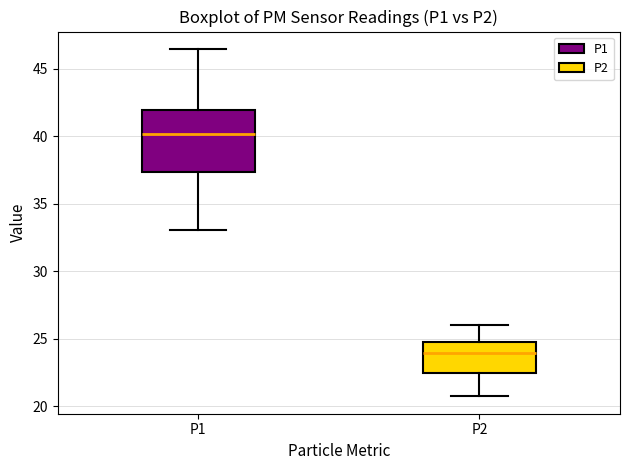

Where is the lower edge of the box for P2 on the y-axis? The values are not printed on the chart, so give them approximately, as read against the axis.

22.5